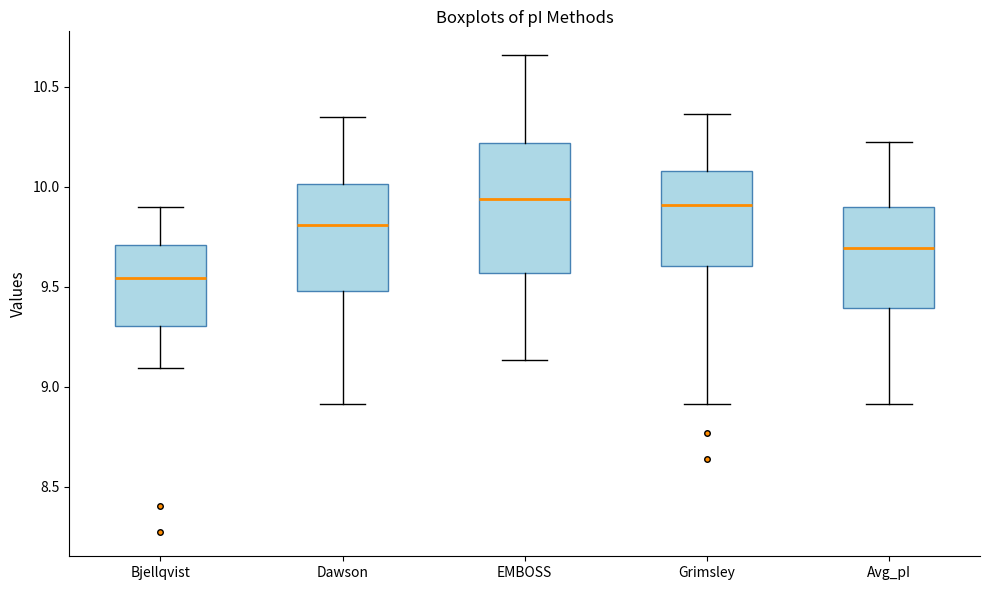

Reading left to right, read every box against the y-axis: the position of its median line, the range the box covers, and the ends of its whiskers. The values are not printed on the chart, so give them approximately, as read against the axis.

Bjellqvist: median 9.55, box 9.30 to 9.70, whiskers 9.10 to 9.90
Dawson: median 9.80, box 9.50 to 10.00, whiskers 8.90 to 10.35
EMBOSS: median 9.95, box 9.55 to 10.20, whiskers 9.15 to 10.65
Grimsley: median 9.90, box 9.60 to 10.10, whiskers 8.90 to 10.35
Avg_pI: median 9.70, box 9.40 to 9.90, whiskers 8.90 to 10.25